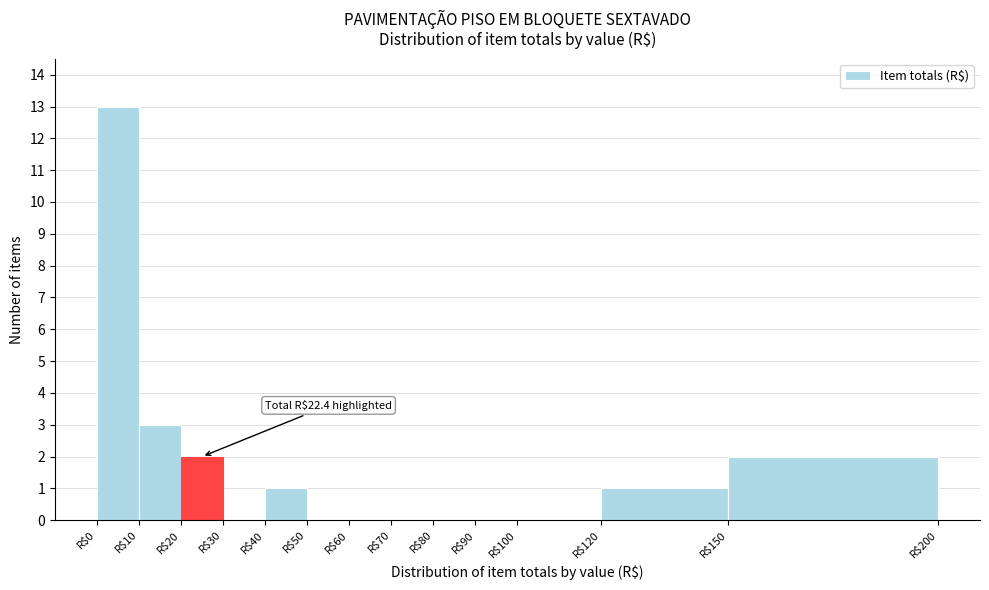

Which range on the x-axis has the tallest bar?

0 to 10